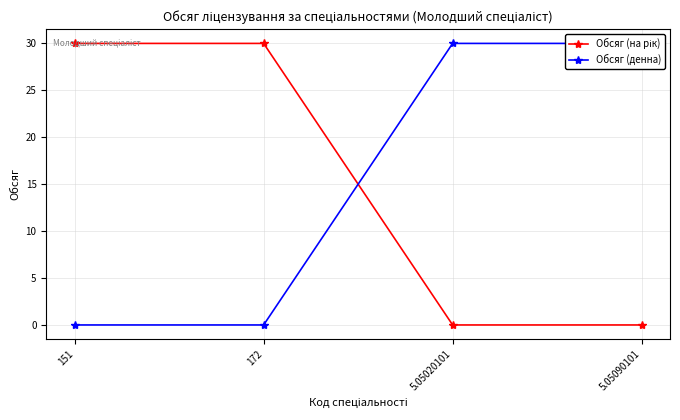

The Обсяг (на рік) series shows 30 at 172. True or false?

True